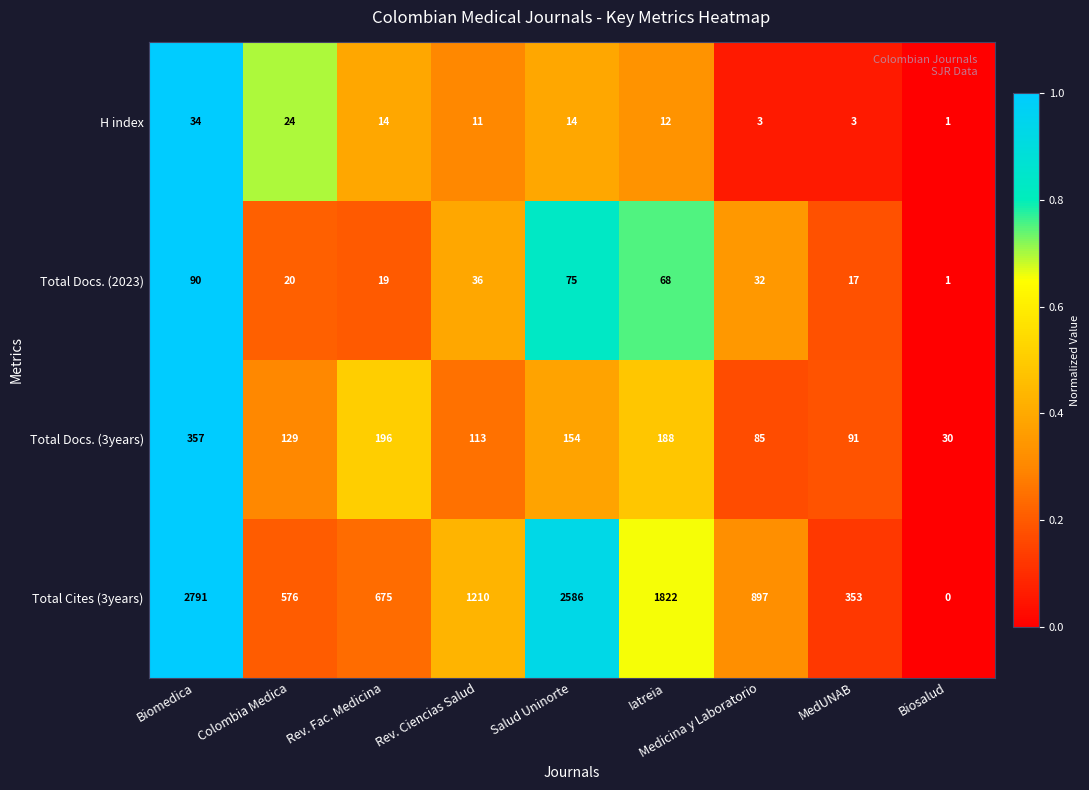

Rank the series by their maximum value, from highest to lowest.

Total Cites (3years), Total Docs. (3years), Total Docs. (2023), H index